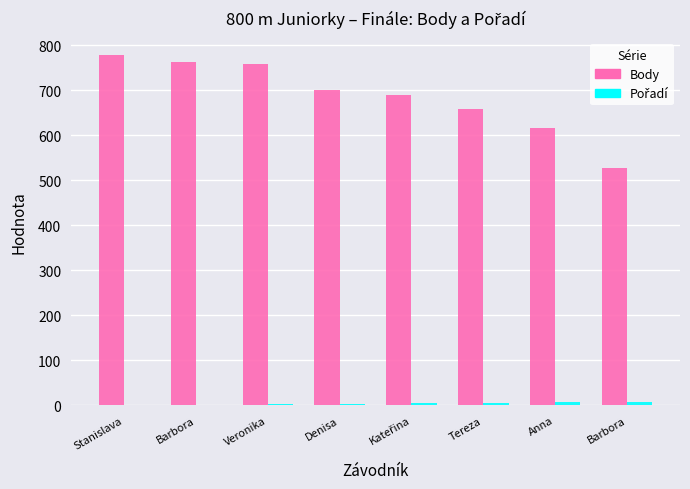

What is the sum of all Pořadí values?

36